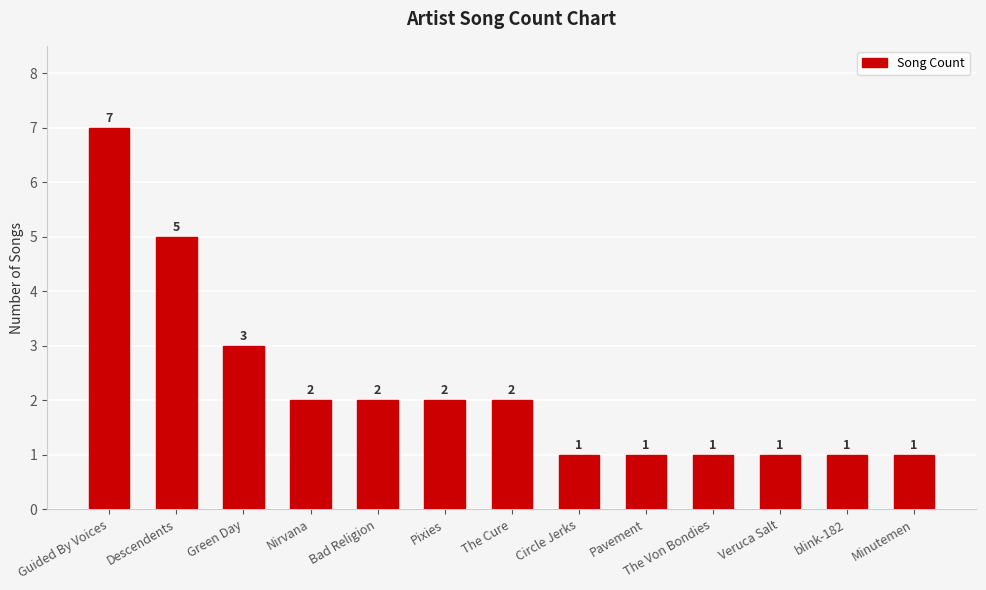

What is the difference between the second highest and minimum values?

4